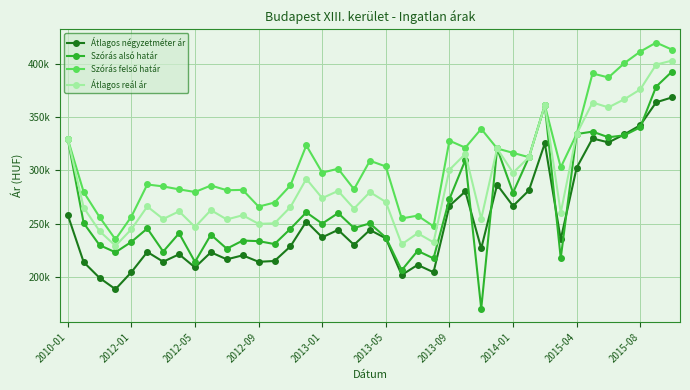

What is the maximum value shown in the chart?

419901